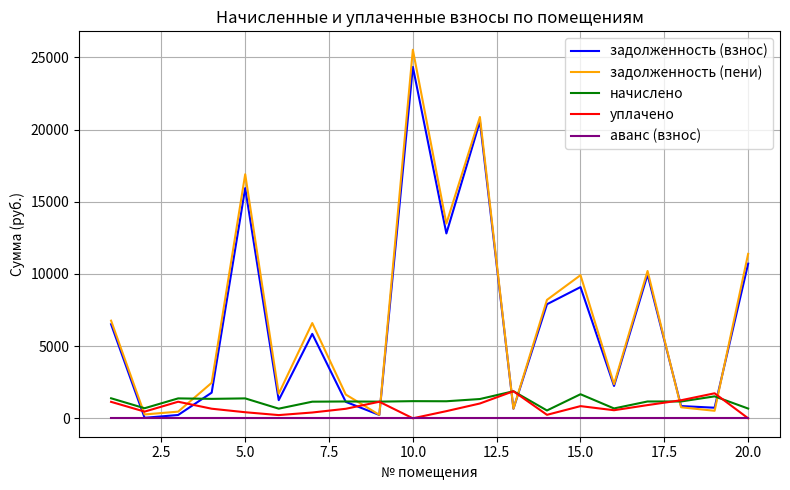

What is the maximum value shown in the chart?

25524.7